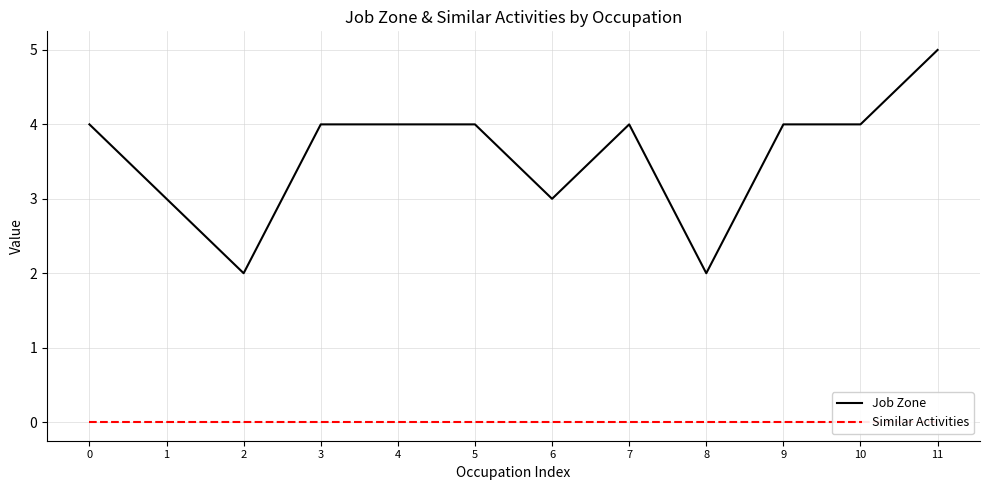

What is the total value across all series at 2?

2